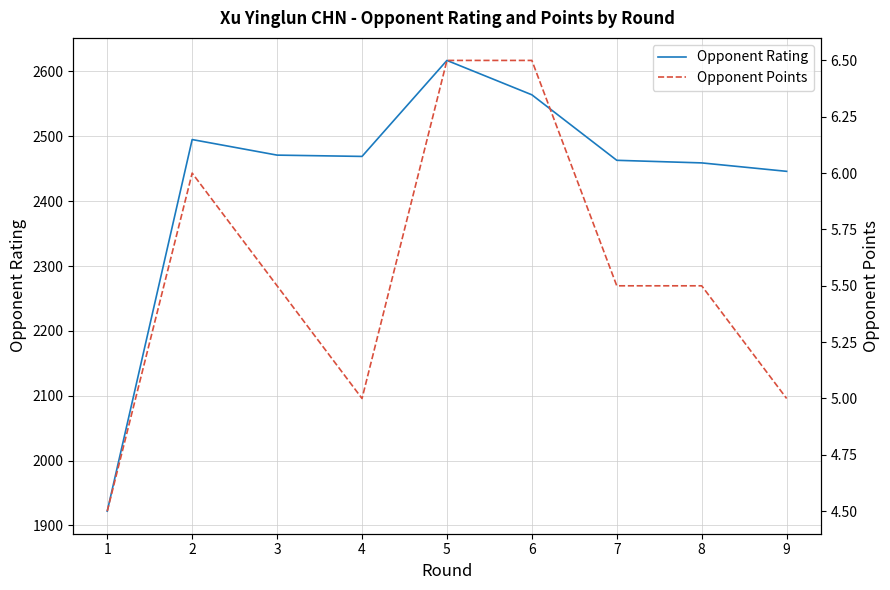

Which series has the largest total across all categories?

Opponent Rating